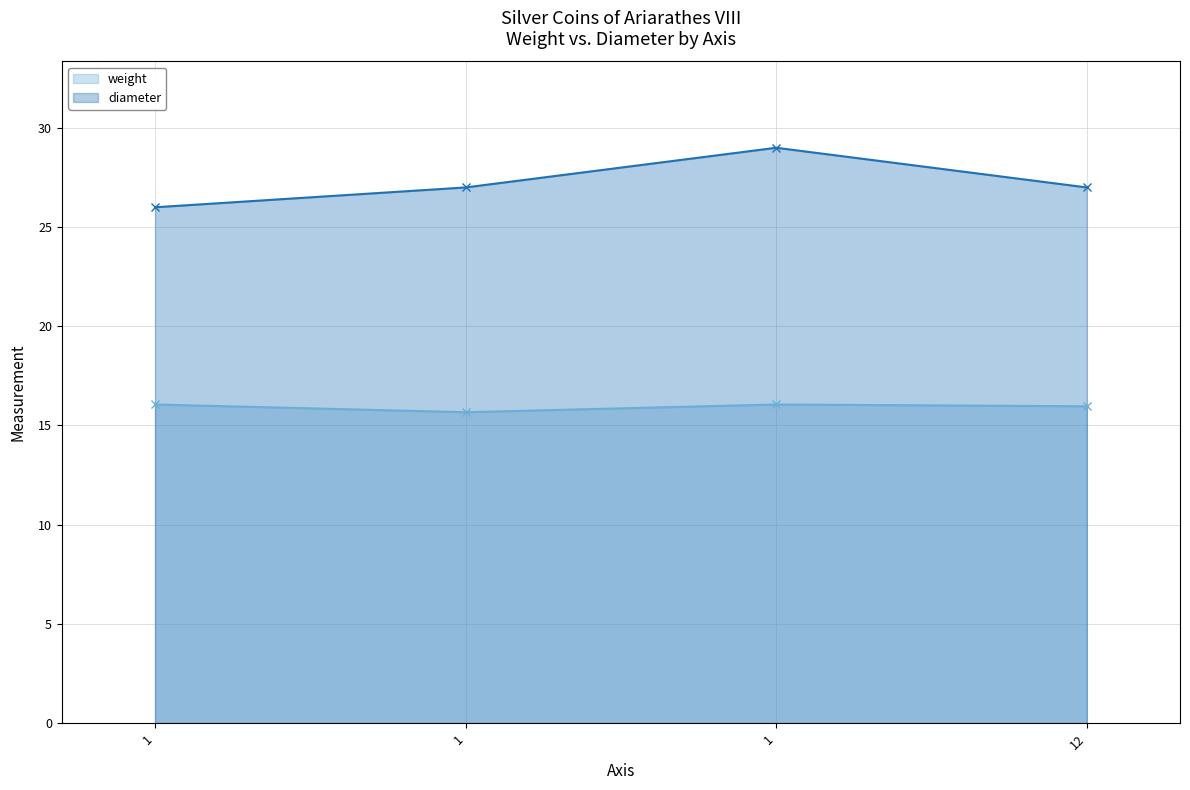

Reading left to right, what are all the values shown in this chart?

weight: 1=16.1	1=15.7	1=16.1	12=16.0
diameter: 1=26.0	1=27.0	1=29.0	12=27.0